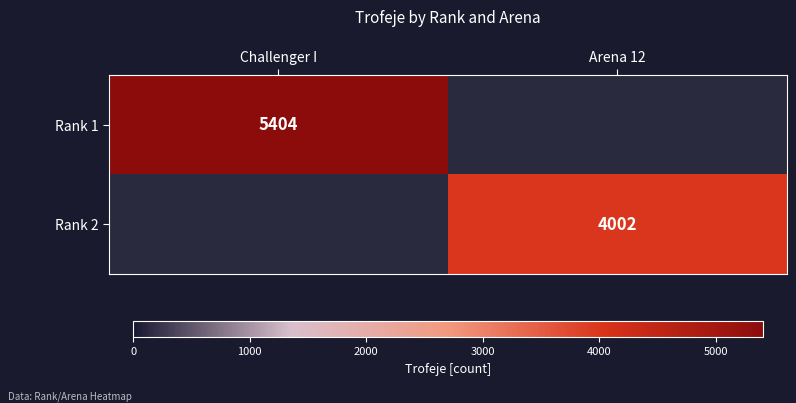

Is it true that Rank 1 equals 5404 at Challenger I?

True